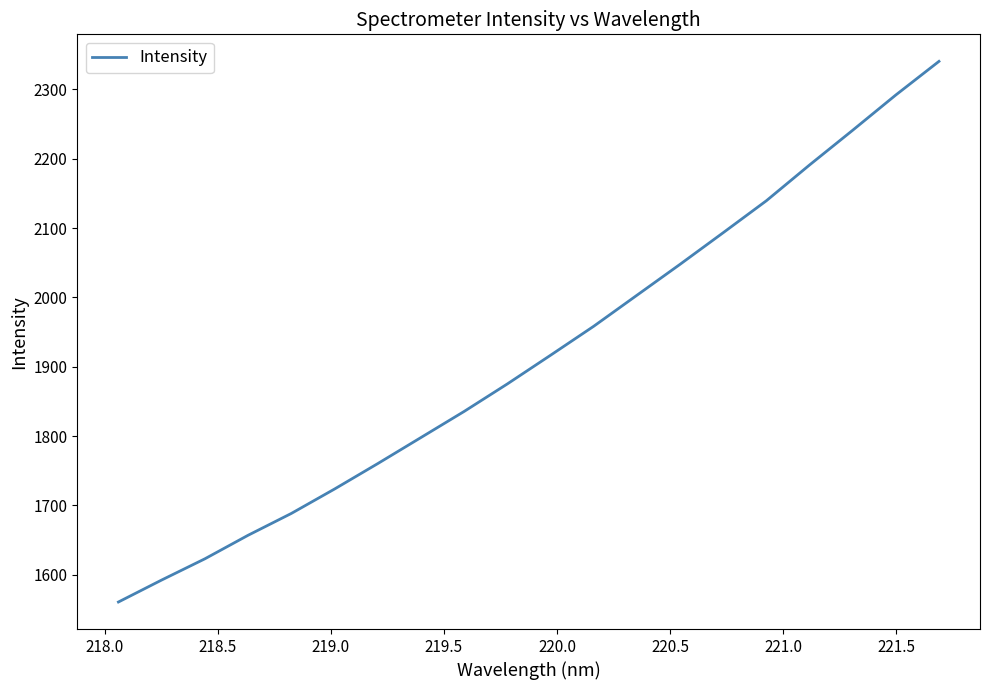

What is the greatest value displayed?

2340.4